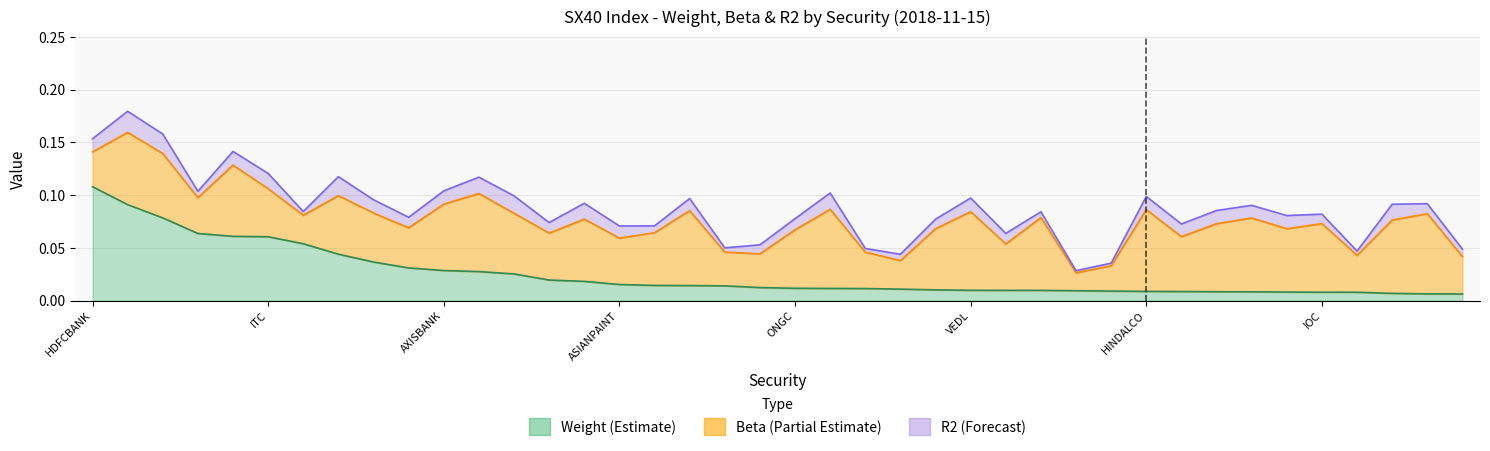

Count the number of categories in the chart.

40